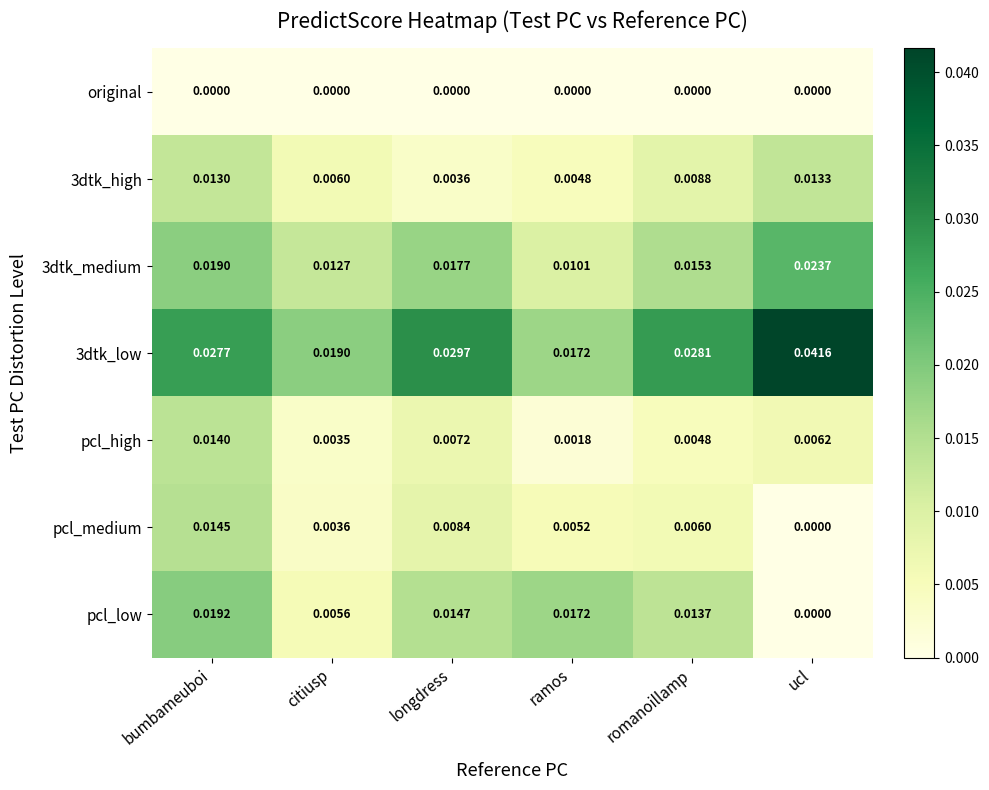

List the labels in order of pcl_low value, smallest first.

ucl, citiusp, romanoillamp, longdress, ramos, bumbameuboi